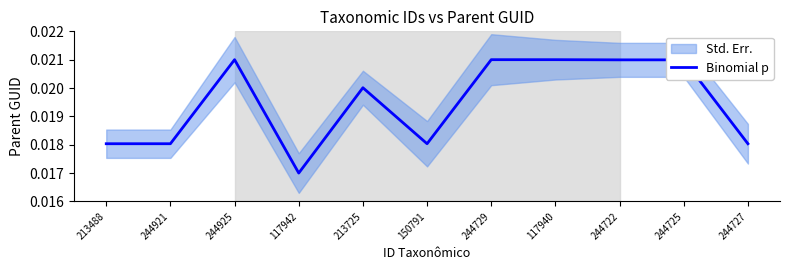

What position from the left is 244722?

9